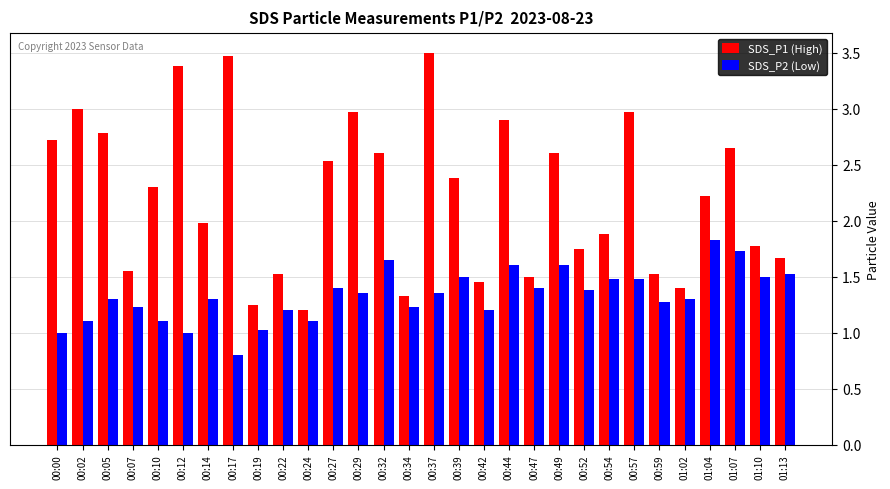

Rank the series at 00:37 from lowest to highest value.

SDS_P2 (Low), SDS_P1 (High)